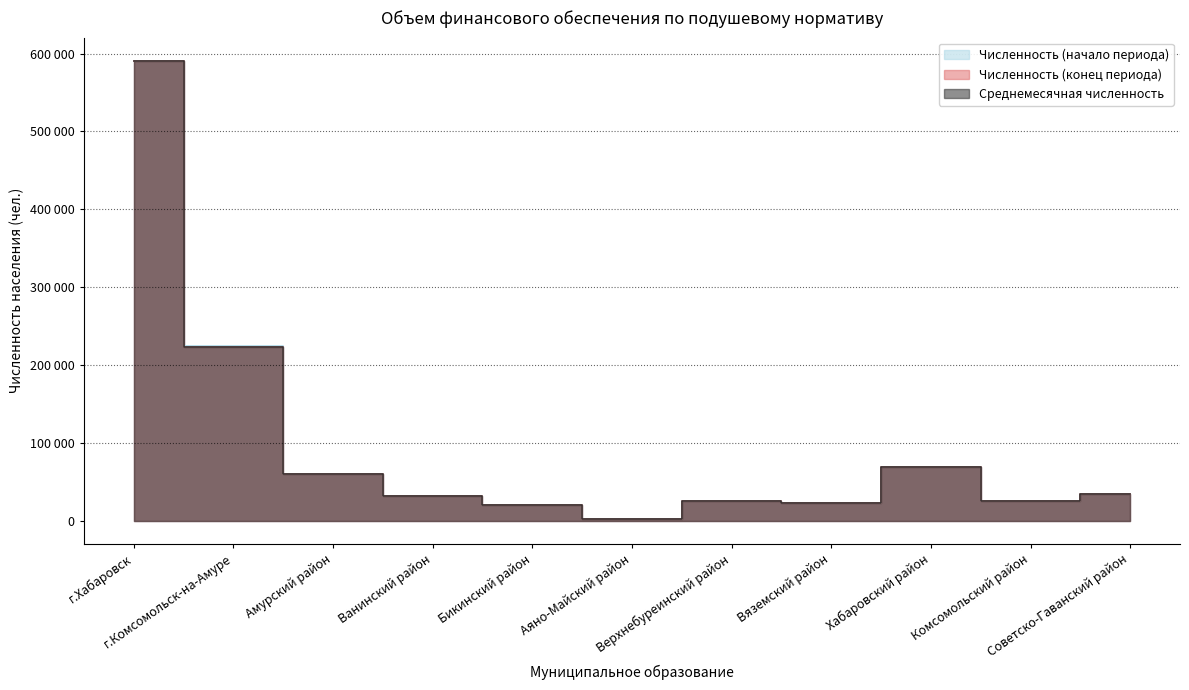

Read the Численность (начало периода) value at Вяземский район.

22306